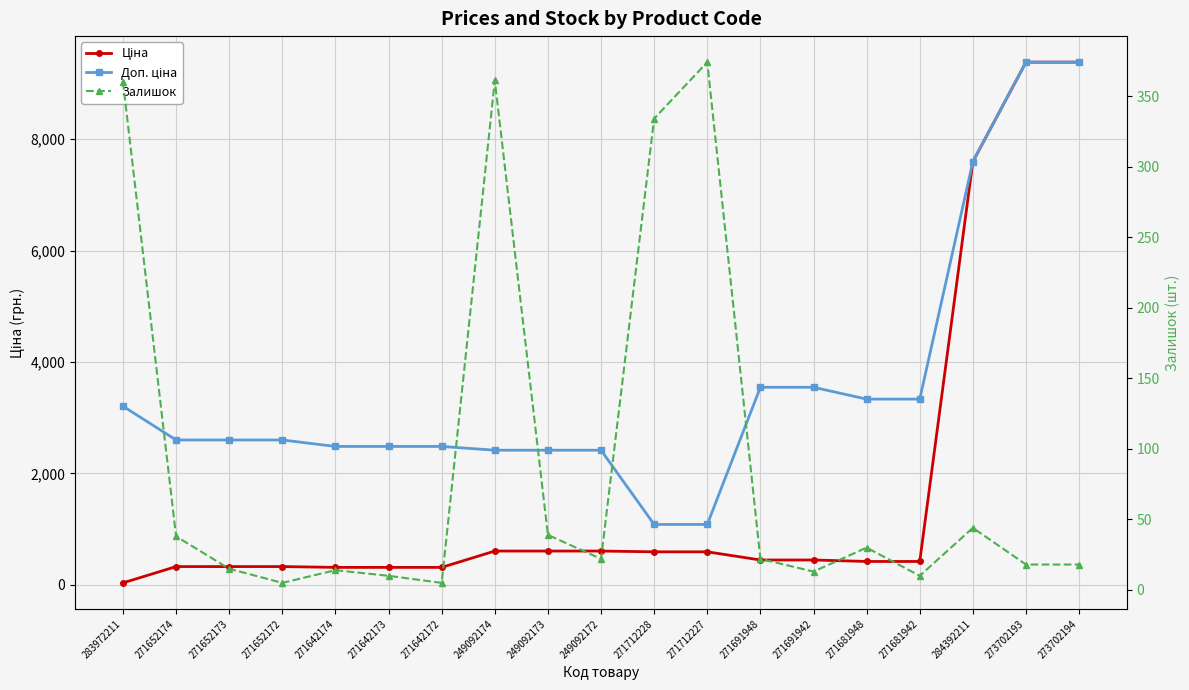

What is the maximum value shown in the chart?

9384.0